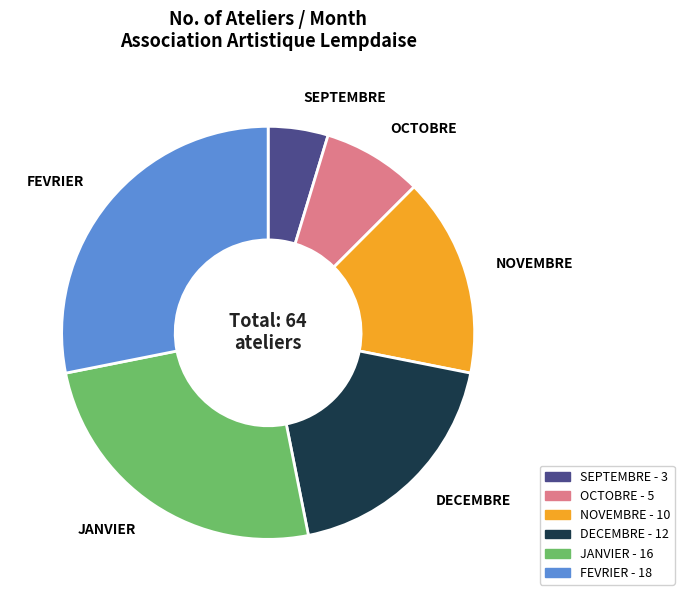

What is the largest slice in the pie chart?

FEVRIER